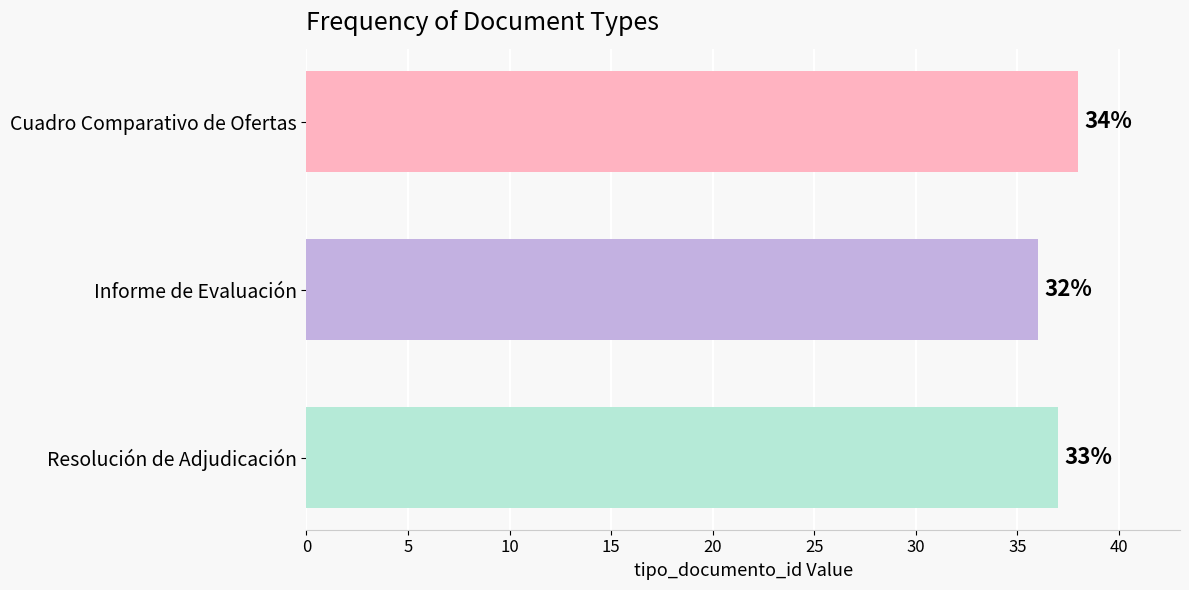

What is the average value?

37